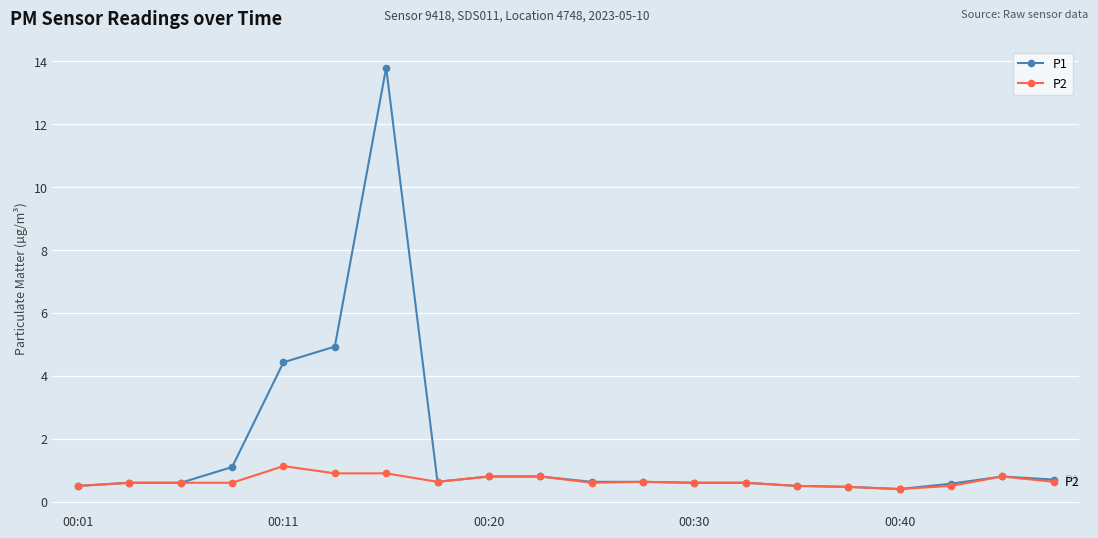

What is the value of the P1 point at the 13th from the left?

0.6